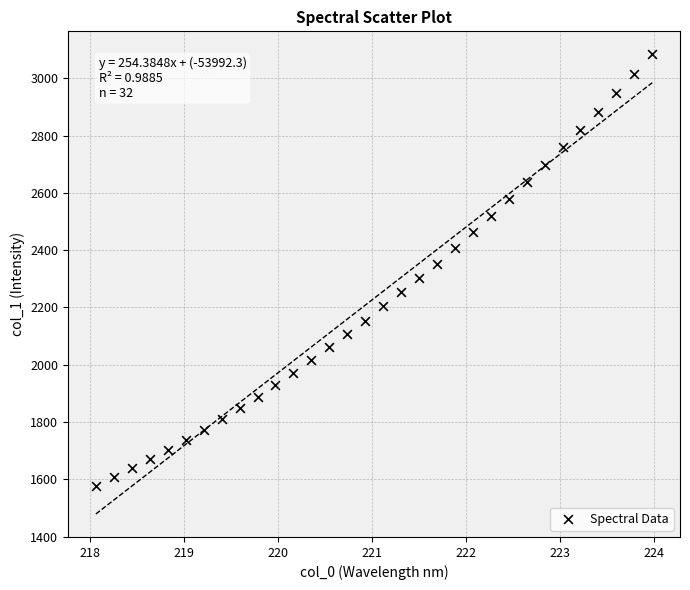

What is the range of Y values (max minus min)?

1508.6